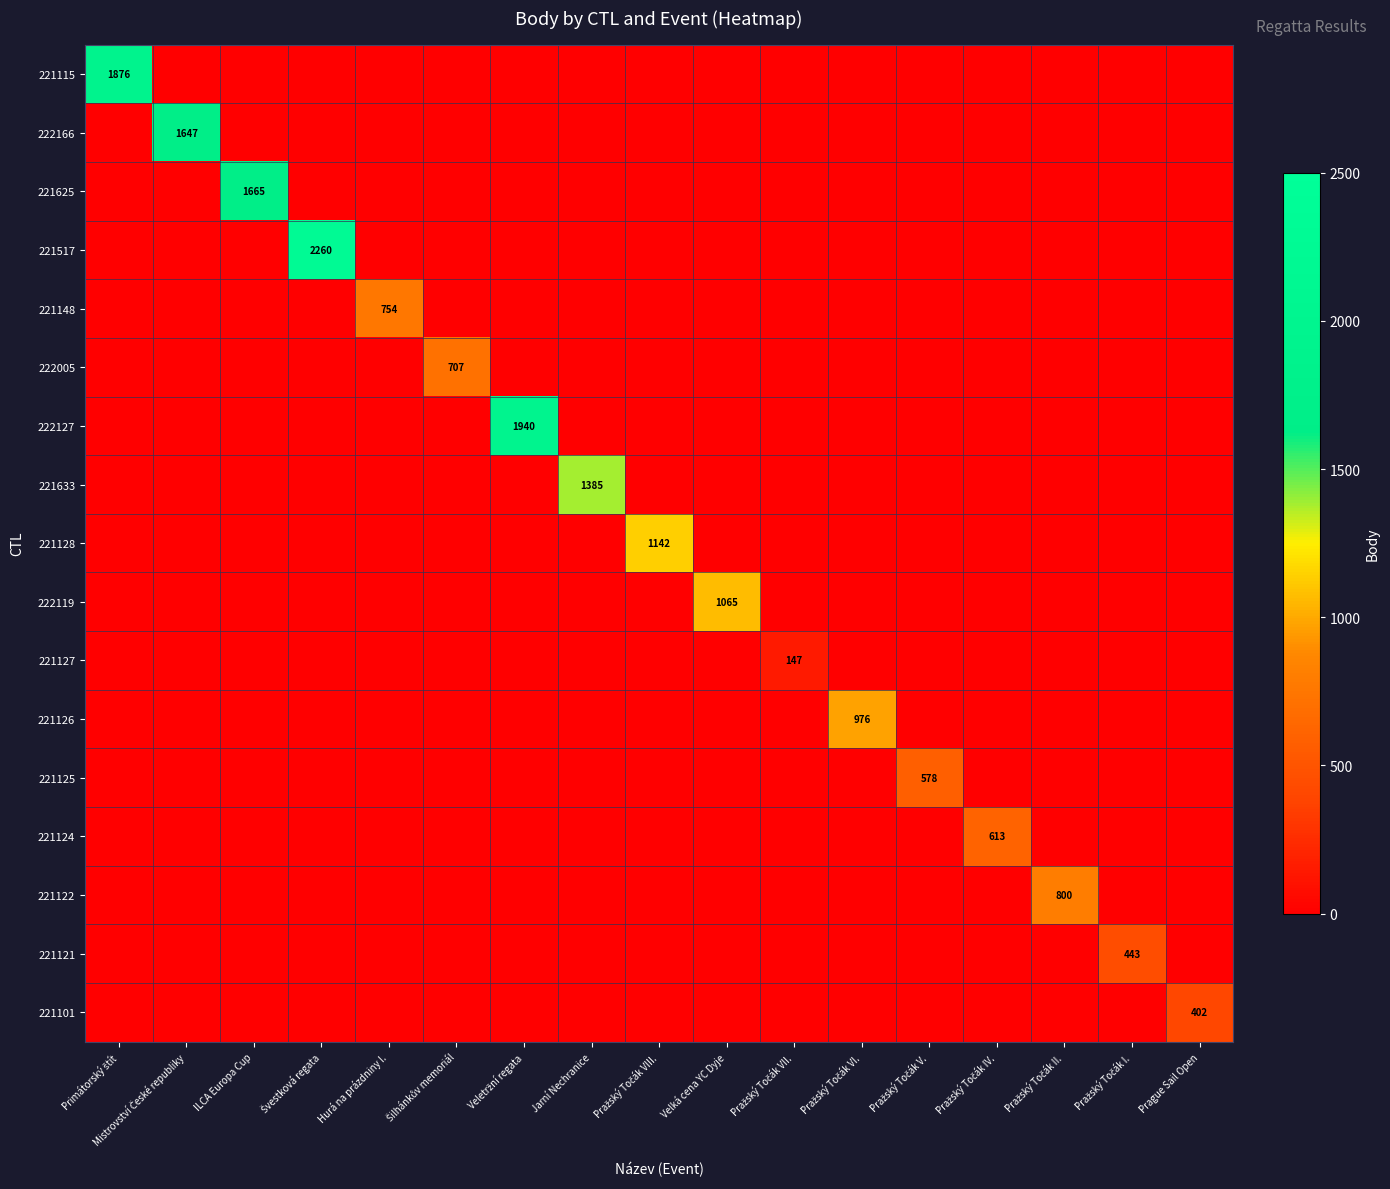

Is it true that 221625 equals 2409 at ILCA Europa Cup?

False